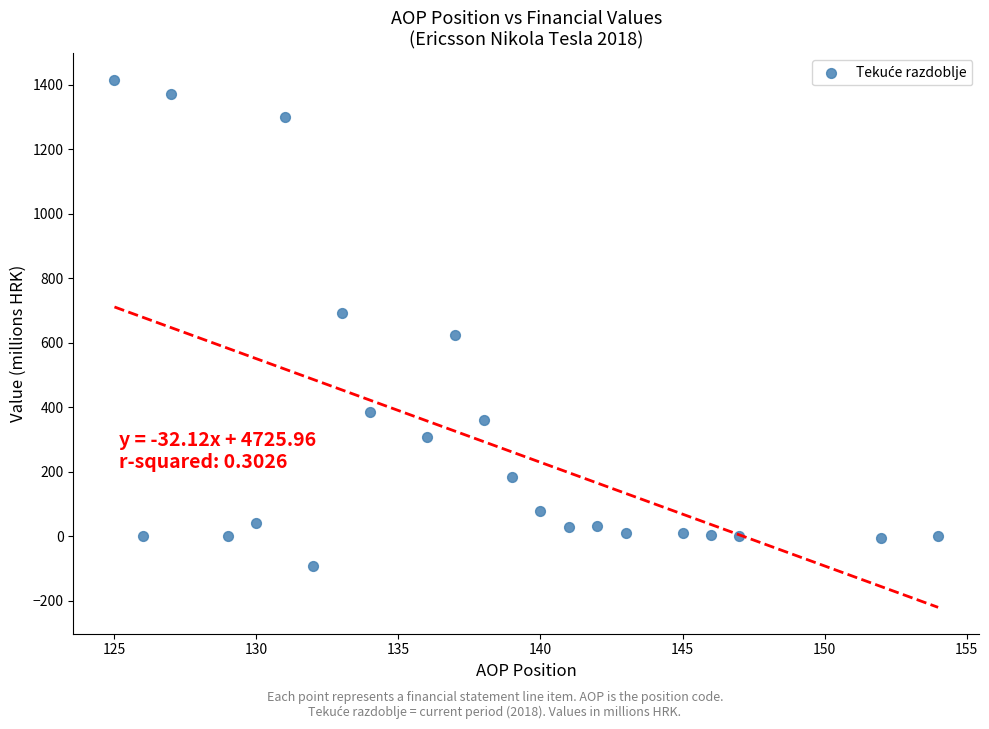

What is the range of X values (max minus min)?

29.0